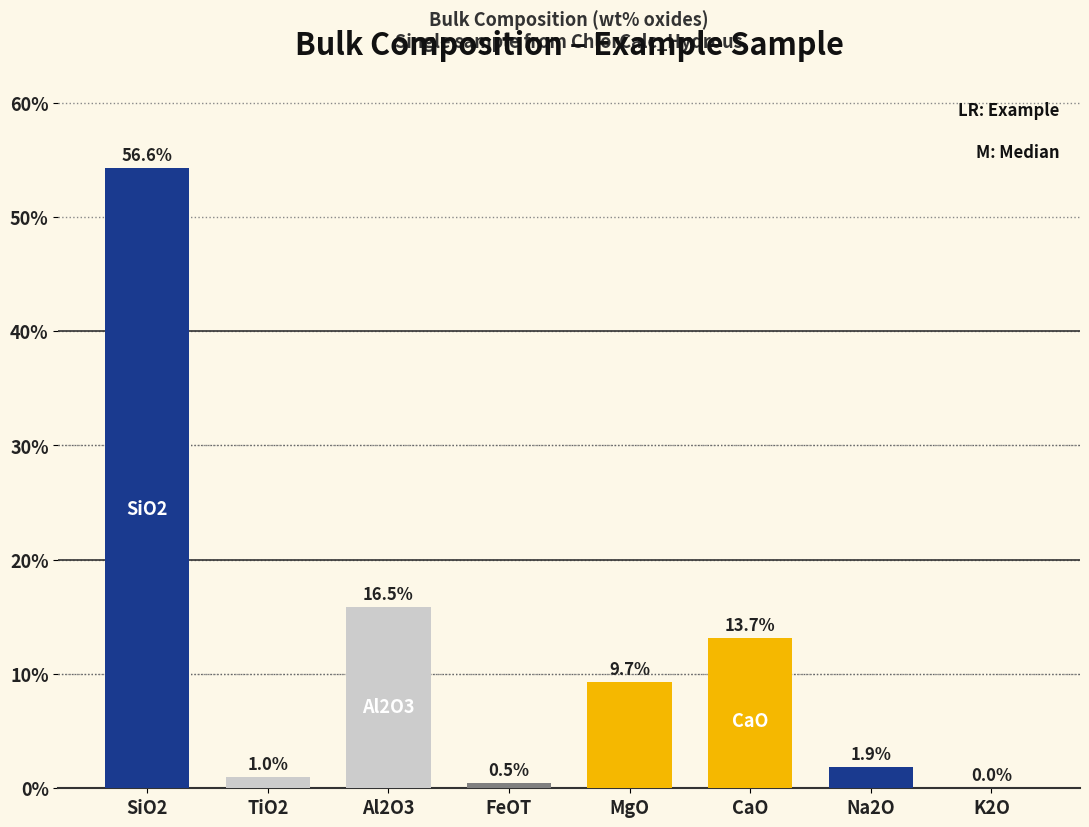

Reading left to right, what are all the values shown in this chart?

54.3	1.0	15.8	0.5	9.3	13.2	1.9	0.0